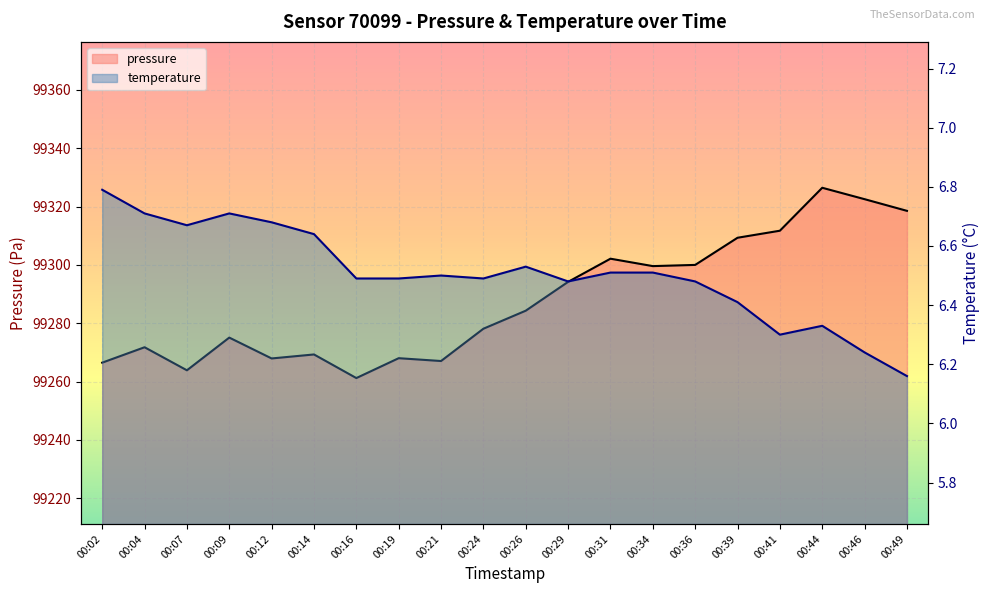

The value of temperature at 00:41 is 2.2. True or false?

False